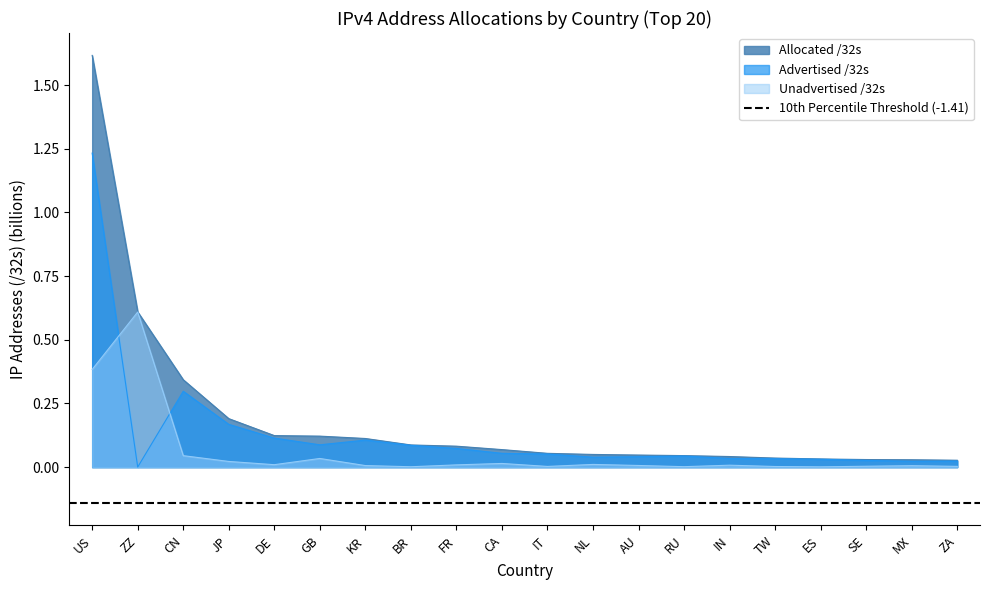

Count the number of data series in this chart.

3